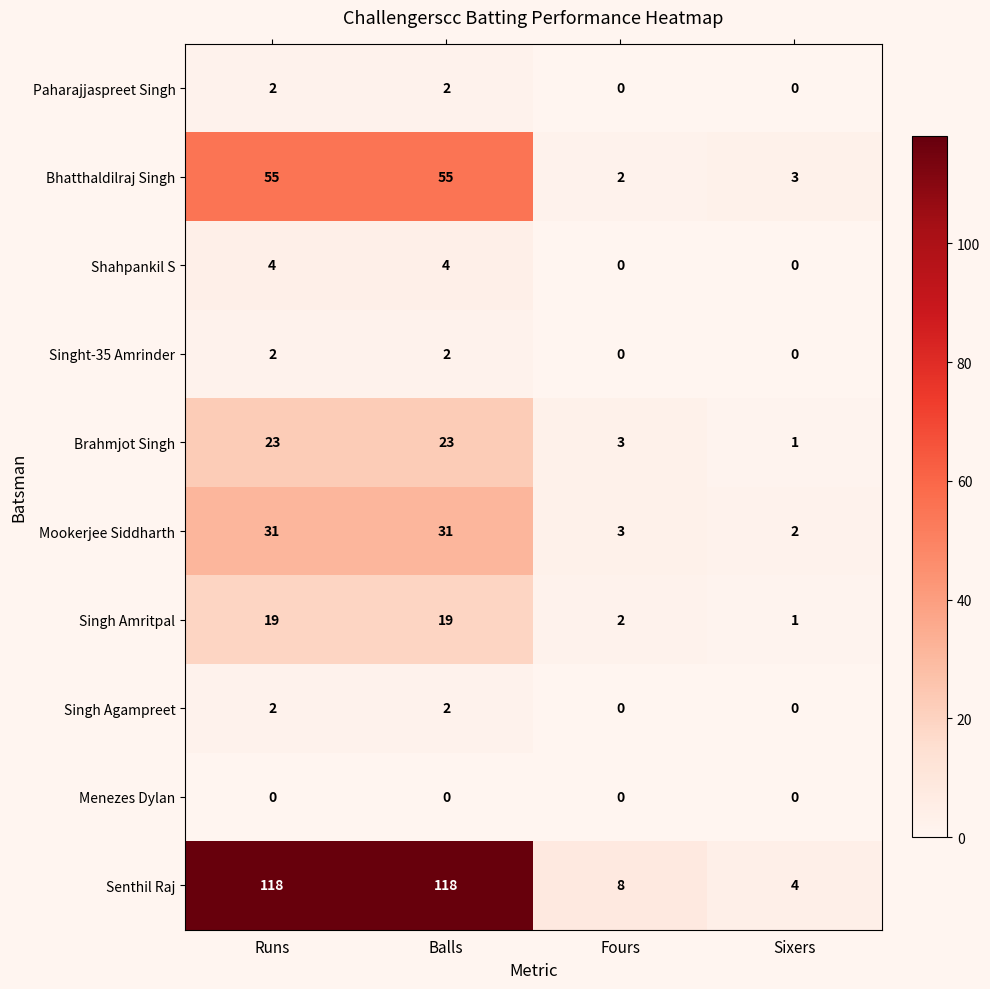

Which series has the largest range (max minus min)?

Senthil Raj